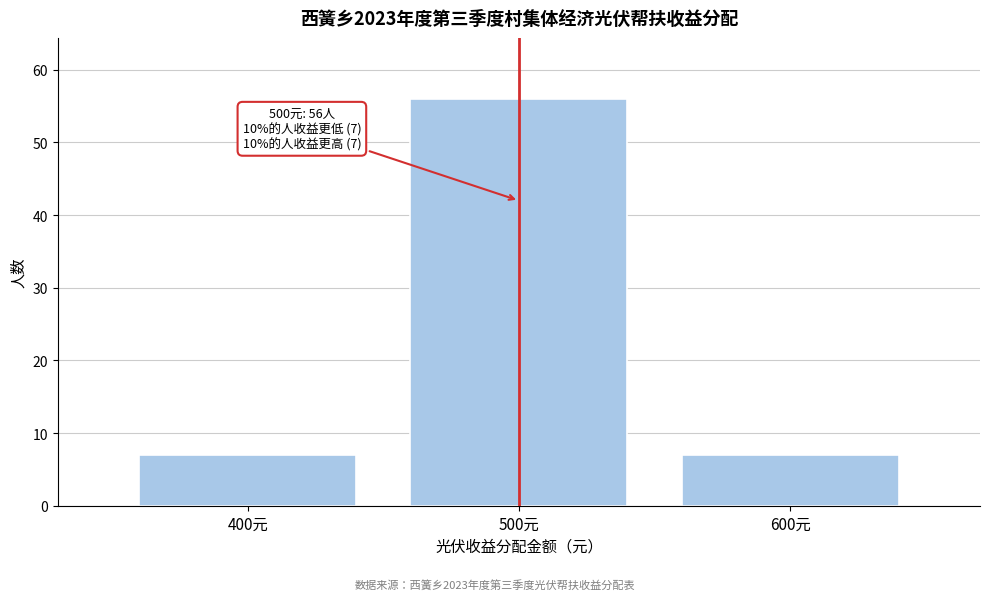

Reading right to left, extract all data points from this chart.

7	56	7